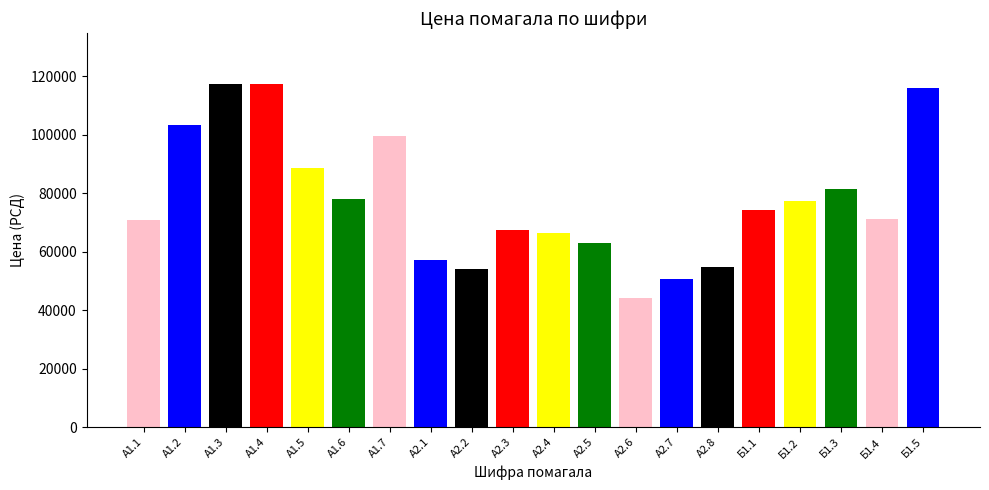

Where does the data first go above 74125?

А1.2